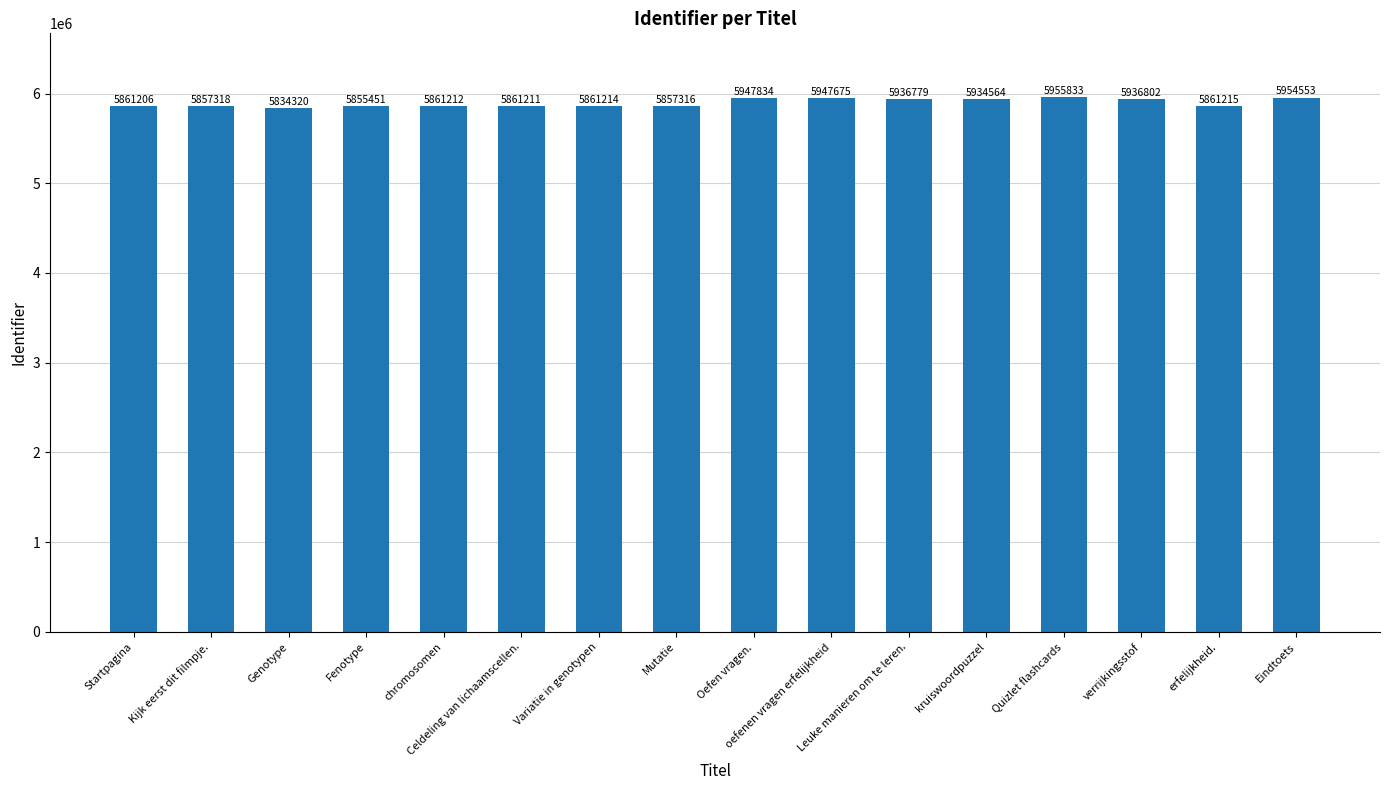

What is the value of the 5th bar from the left?

5861212